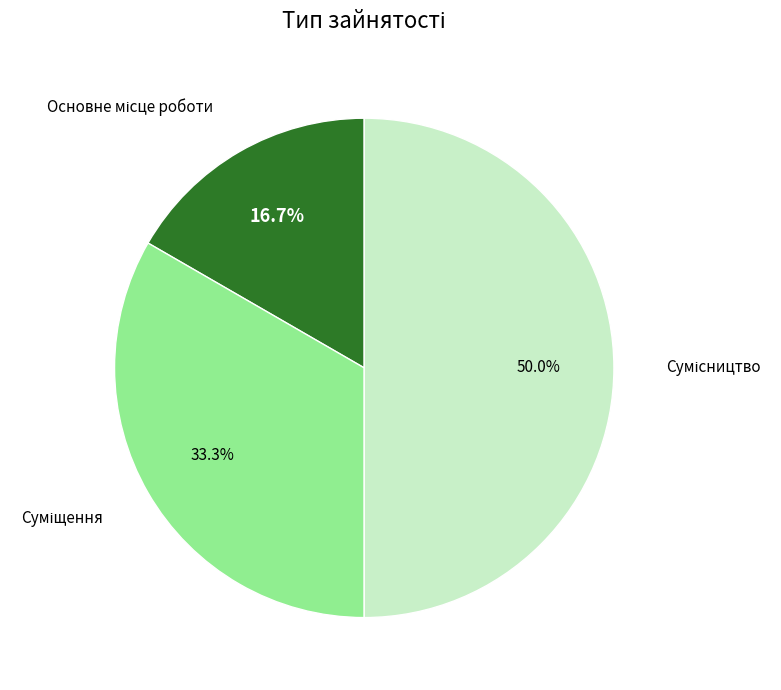

What is the change in value from Суміщення to Сумісництво?

+1